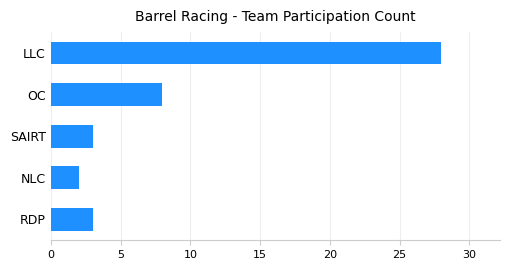

Does the chart contain stacked bars?

No